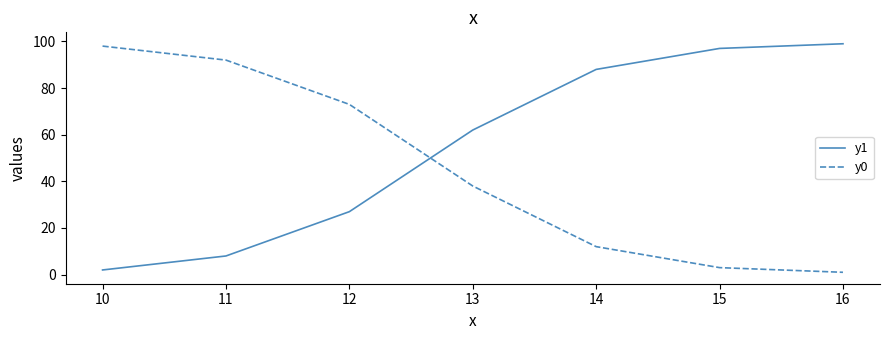

Does the chart have visible grid lines?

No